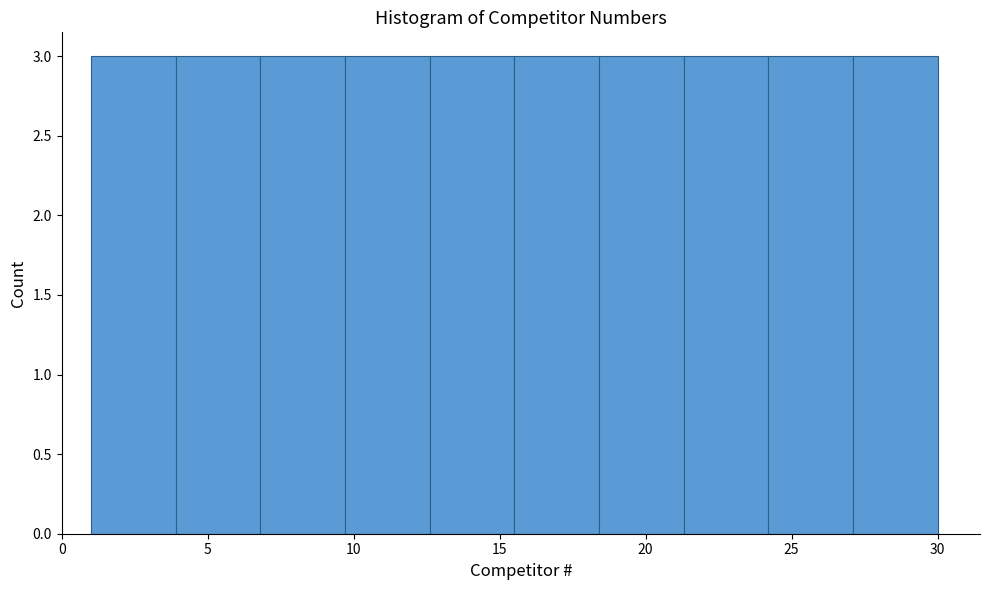

Reading left to right, transcribe this chart: for each bar, give the range it covers on the x-axis and its height. Neither the bar edges nor the heights are printed on the chart, so give them approximately, as read against the axes.

1.0 to 3.9: 3
3.9 to 6.8: 3
6.8 to 9.7: 3
9.7 to 12.6: 3
12.6 to 15.5: 3
15.5 to 18.4: 3
18.4 to 21.3: 3
21.3 to 24.2: 3
24.2 to 27.1: 3
27.1 to 30.0: 3